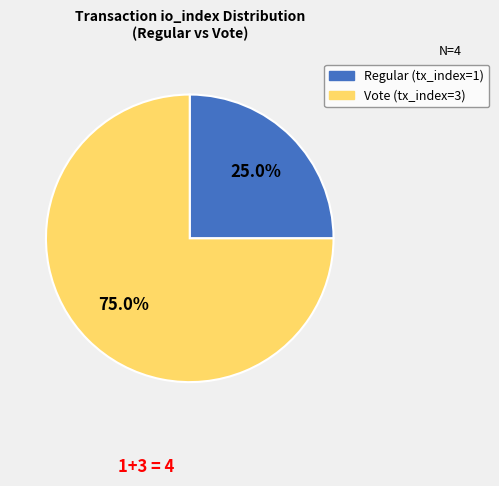

The Regular (tx_index=1) slice represents 37% of the pie. True or false?

False